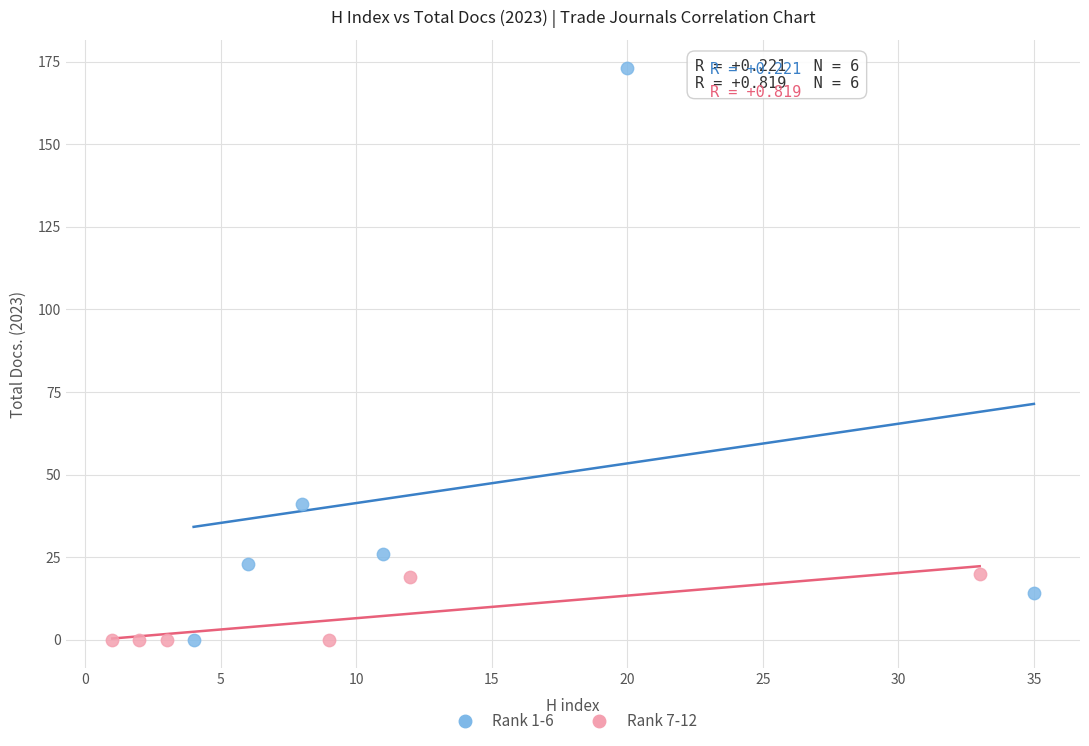

What are all the series names shown in the legend?

Rank 1-6, Rank 7-12